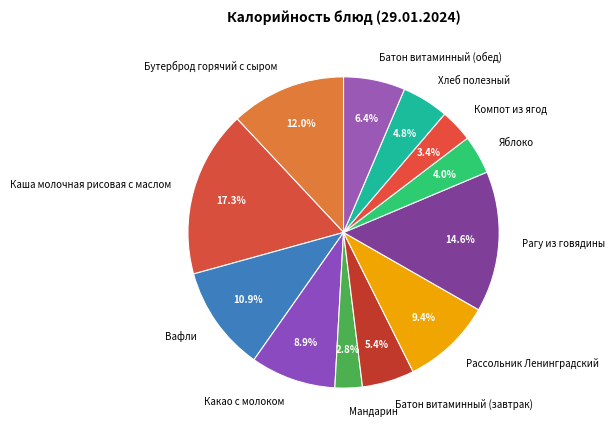

Which category has the smallest portion of the pie?

Мандарин